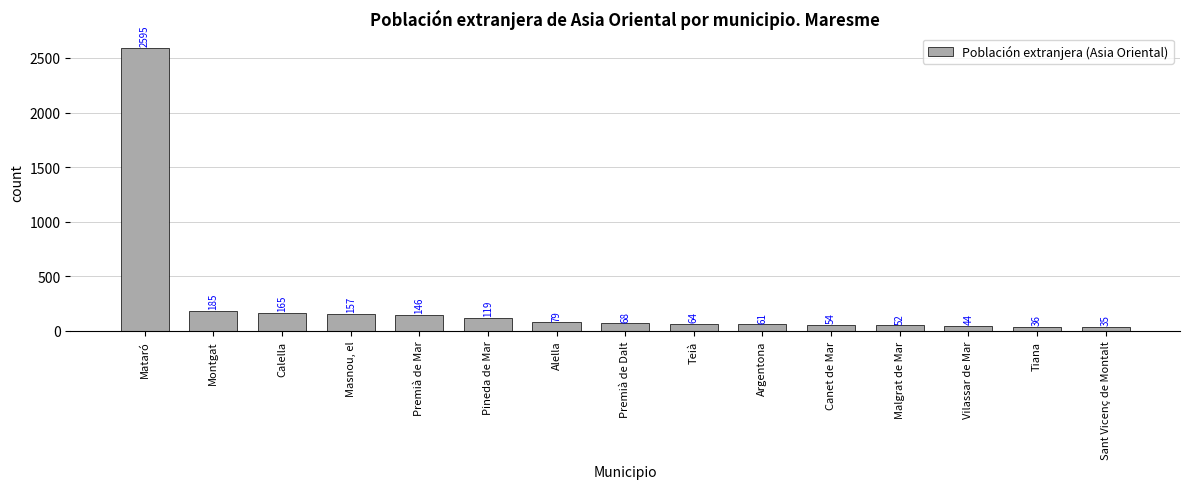

What is the label of the 4th bar from the left?

Masnou, el